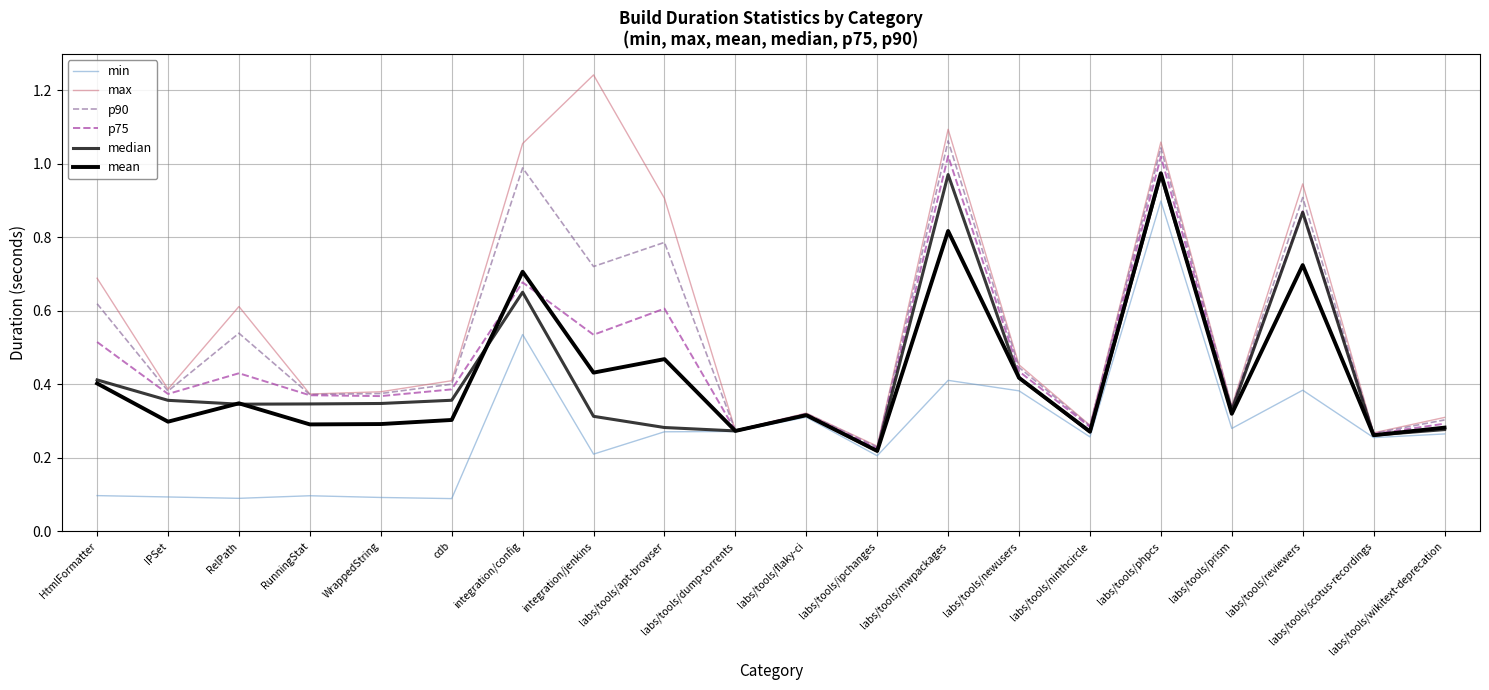

In p75, how many points are lower than both neighbors (excluding endpoints)?

8